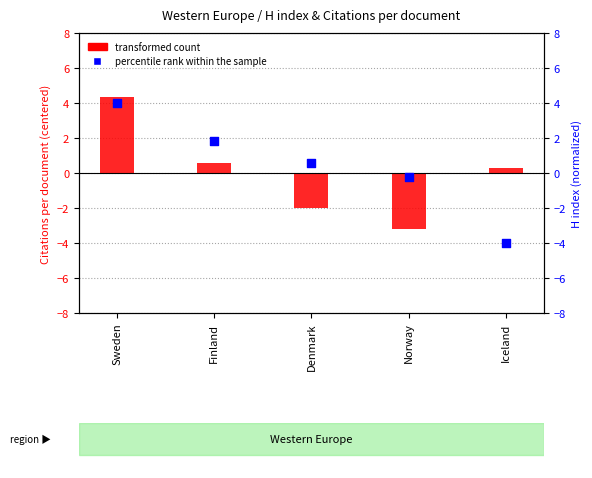

Which series has the largest total across all categories?

percentile rank within the sample